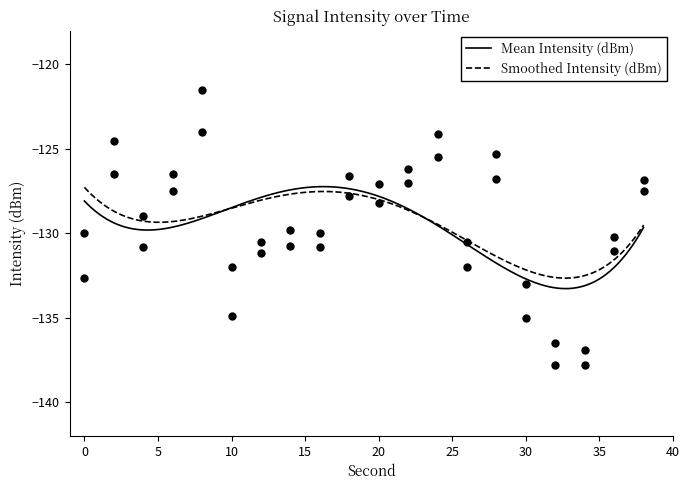

What is the maximum value for Smoothed Intensity (dBm)?

-127.3